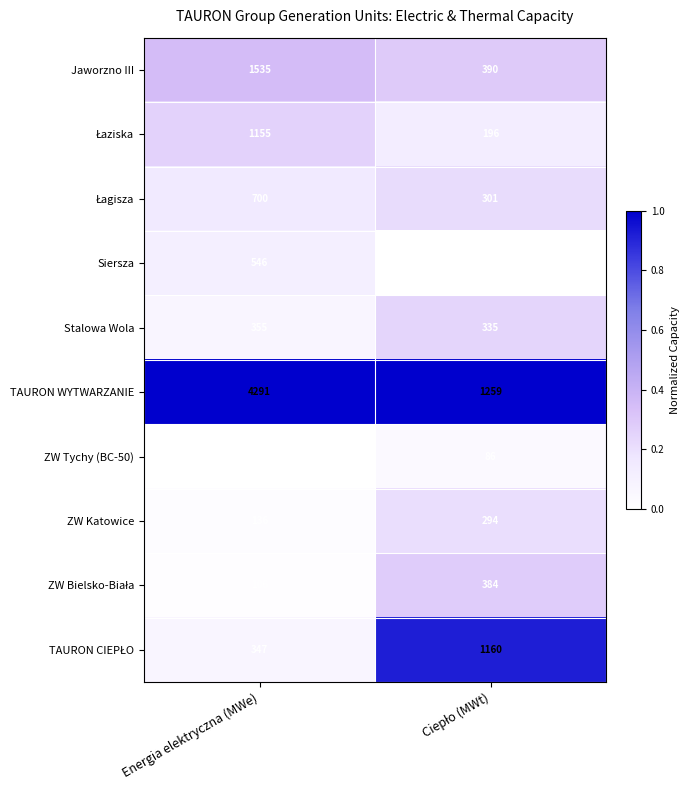

Where is ZW Katowice nearest to the value 215?

Energia elektryczna (MWe)